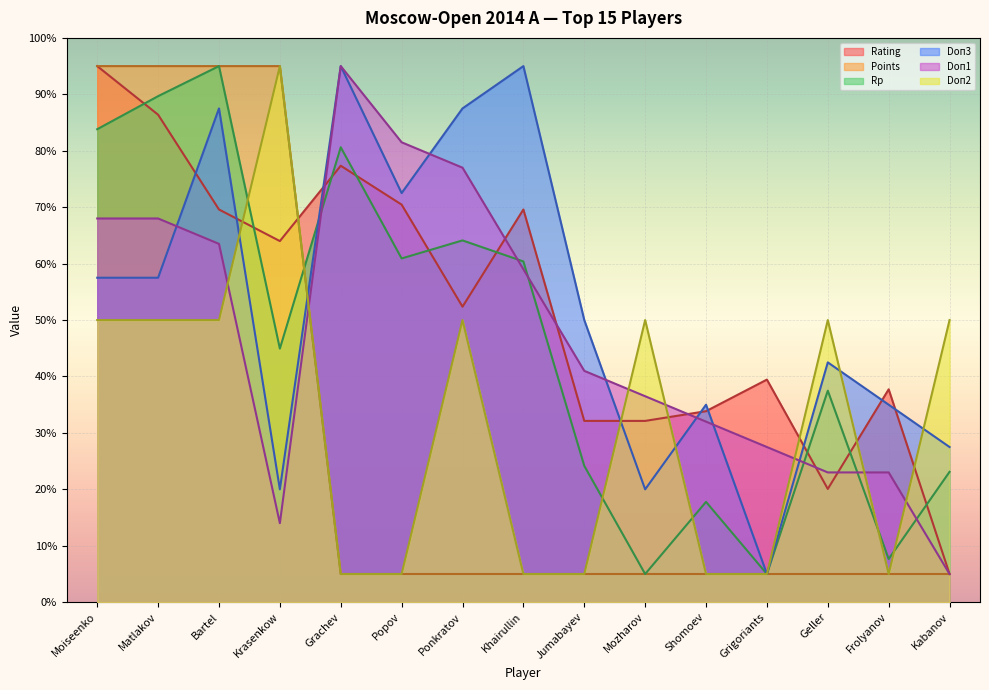

At which label does Rp reach its minimum?

Mozharov